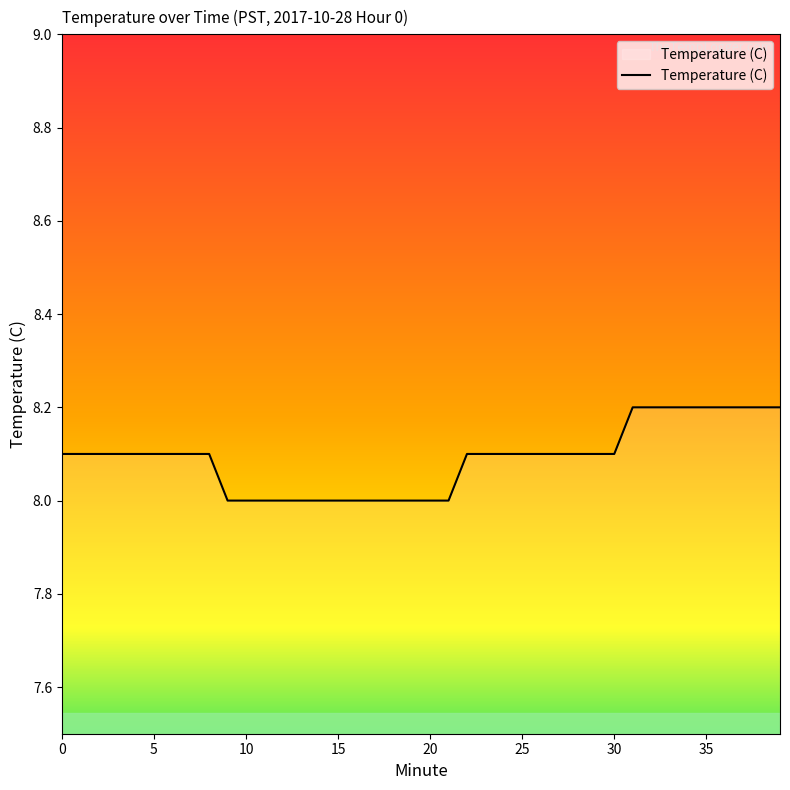

What is the minimum value shown in the chart?

8.0